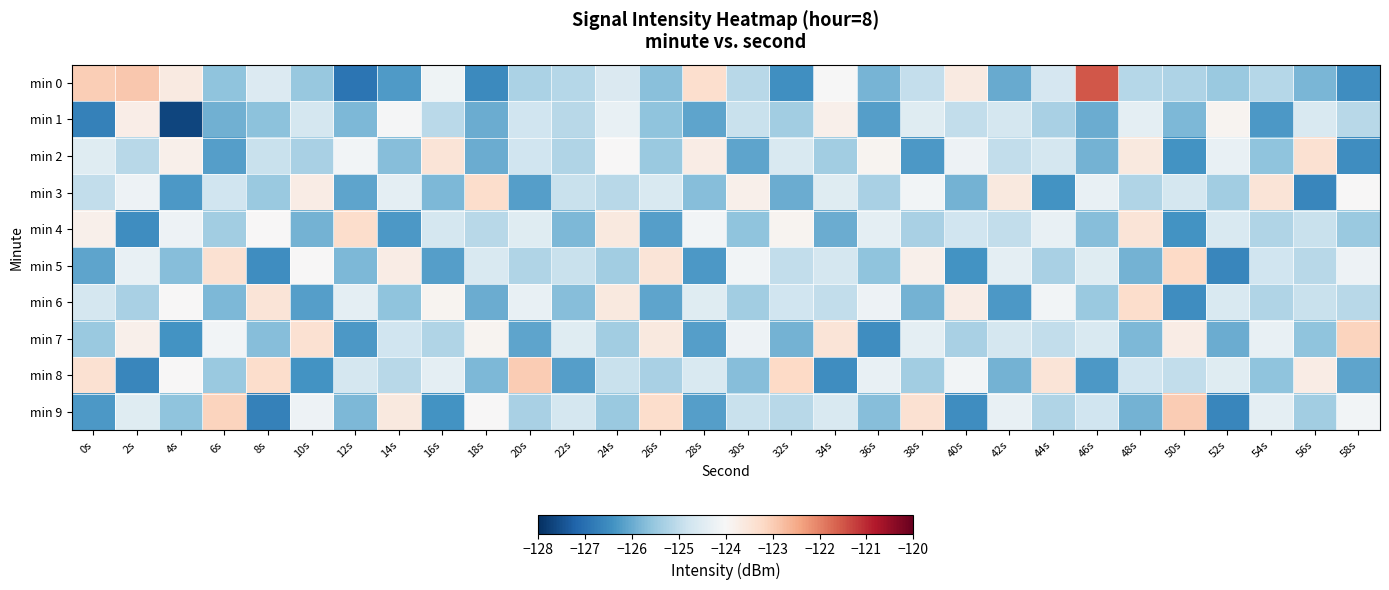

What is the spread (max minus min) of values at 38s?

2.9